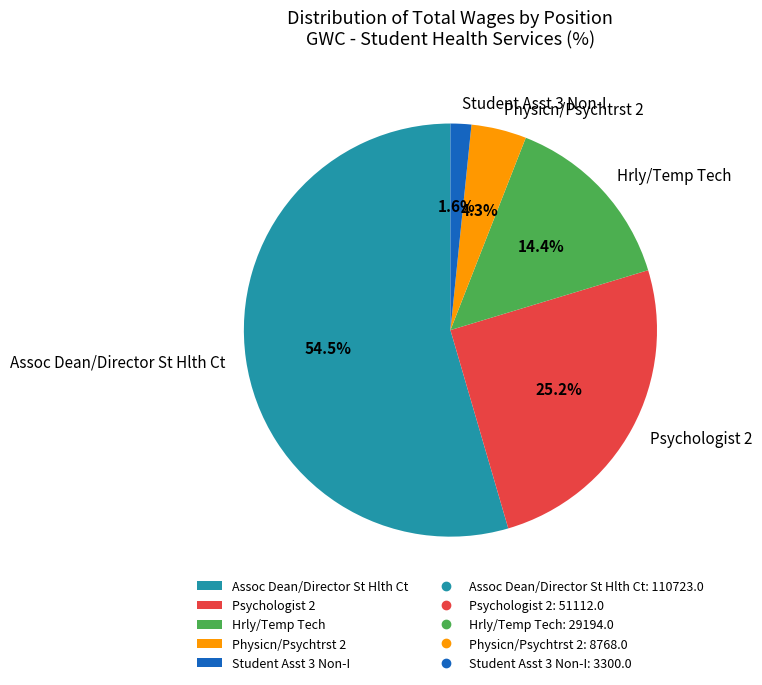

Count the number of slices in the pie.

5